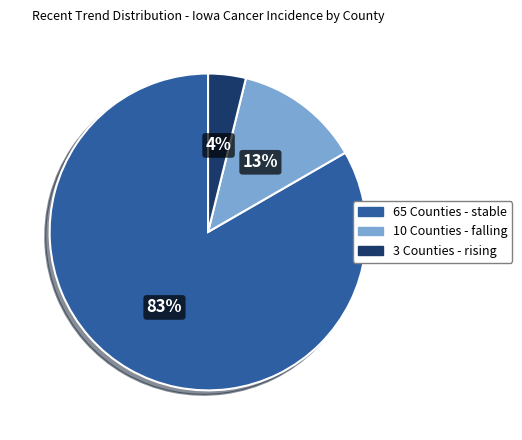

To the nearest percent, what is the average slice percentage?

33%